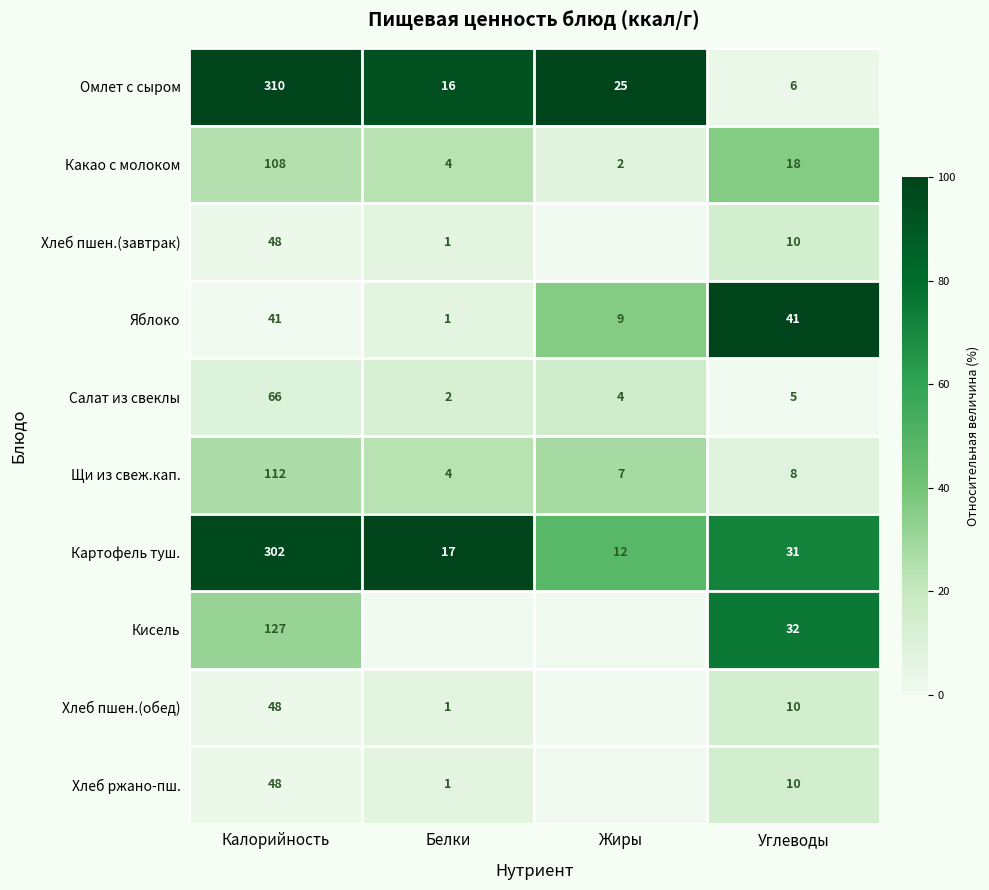

What is the total value across all series at Калорийность?

1210